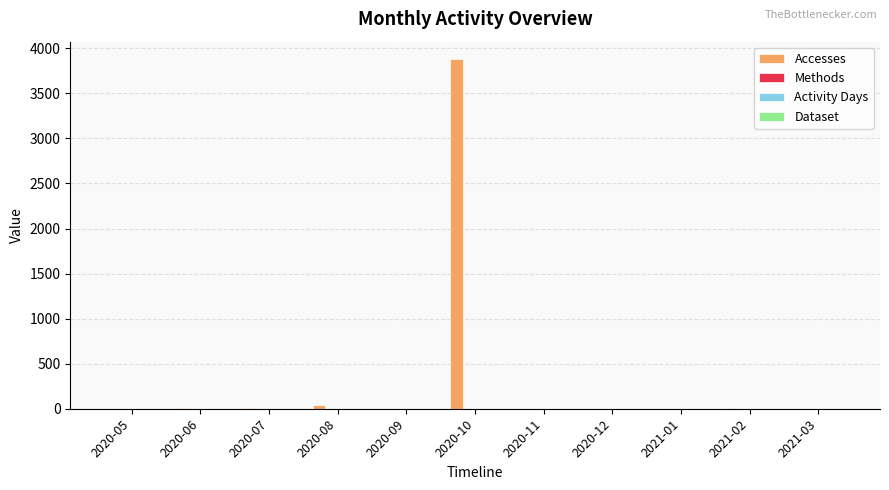

Which series has the largest total across all categories?

Accesses